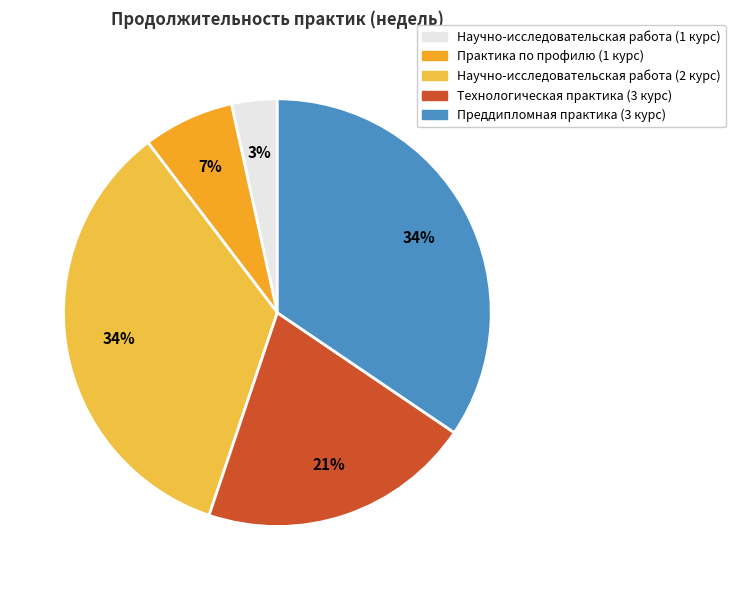

To the nearest percent, what is the average slice percentage?

20%